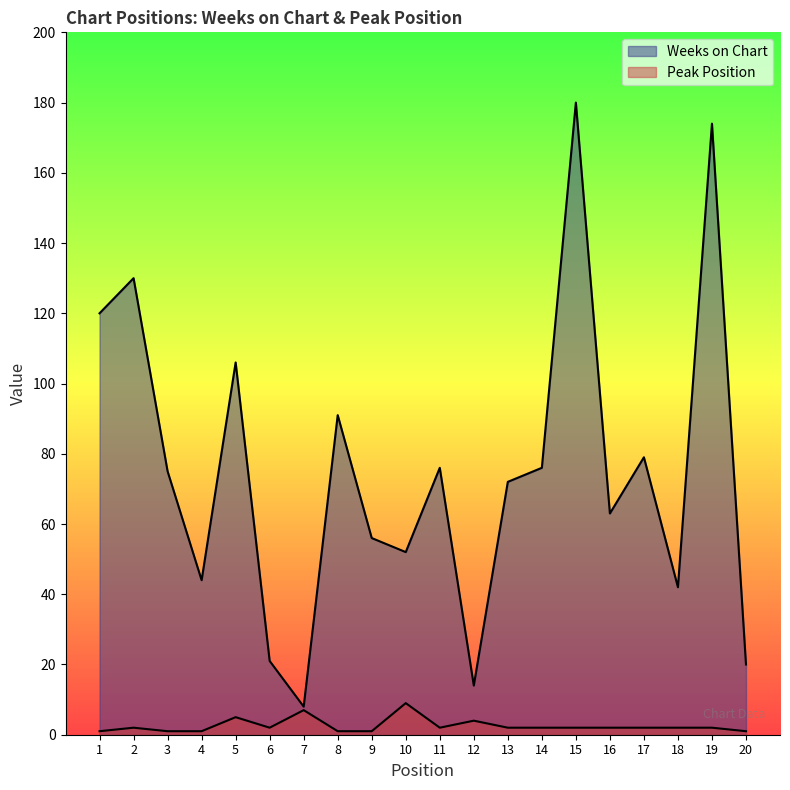

Reading left to right, list all the values displayed in this chart.

Weeks on Chart: 1=120	2=130	3=75	4=44	5=106	6=21	7=8	8=91	9=56	10=52	11=76	12=14	13=72	14=76	15=180	16=63	17=79	18=42	19=174	20=20
Peak Position: 1=1	2=2	3=1	4=1	5=5	6=2	7=7	8=1	9=1	10=9	11=2	12=4	13=2	14=2	15=2	16=2	17=2	18=2	19=2	20=1